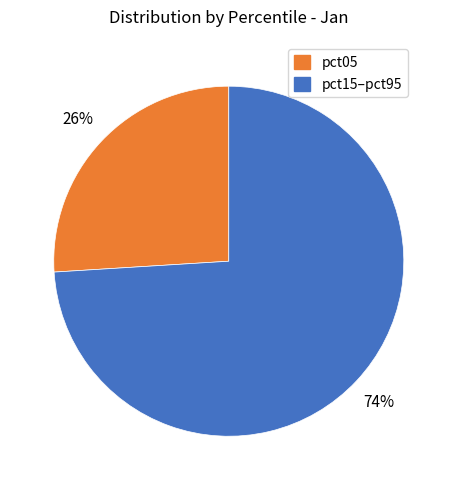

To the nearest percent, what is the difference between the largest and smallest slice percentages?

48%